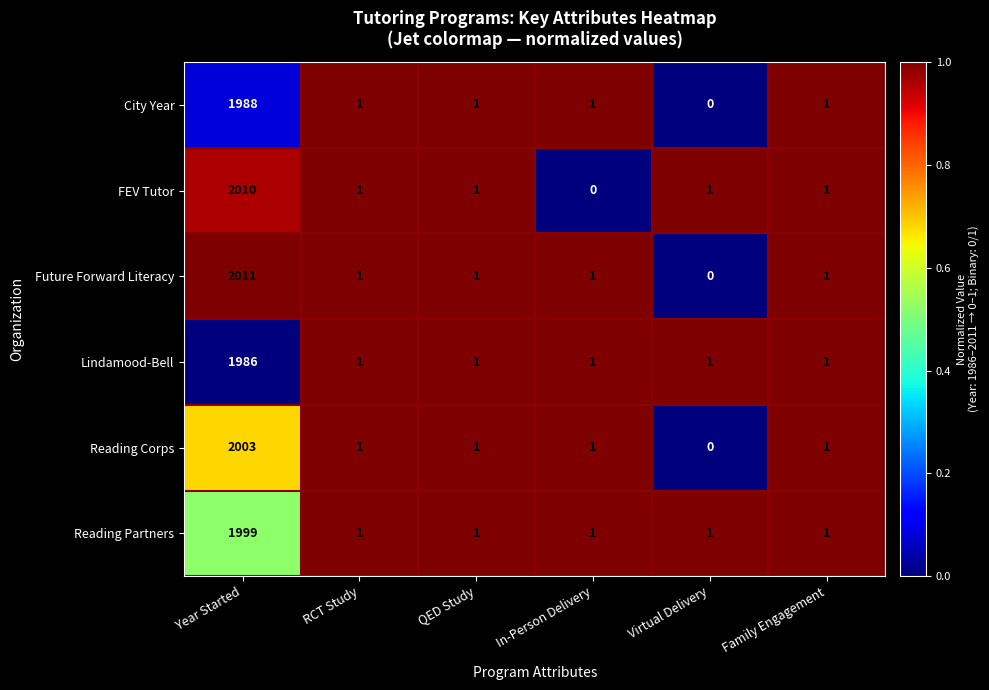

Which category has the lowest value in the FEV Tutor series?

In-Person Delivery